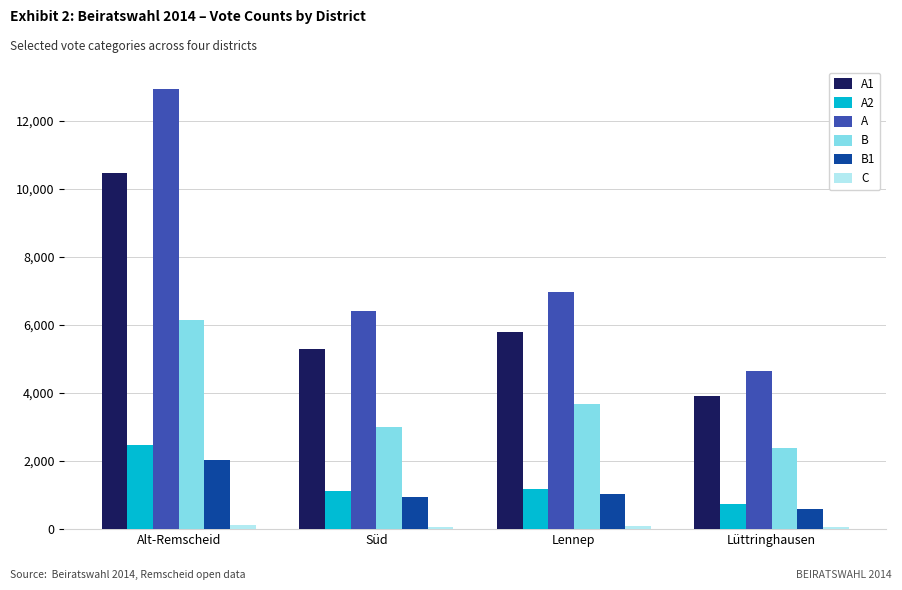

What is the sum of all B1 values?

4609